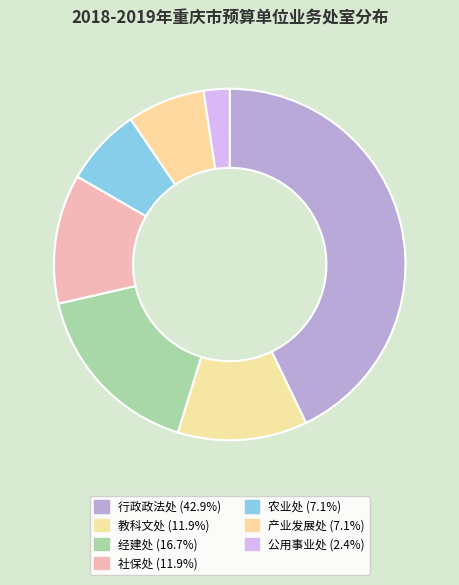

To the nearest percent, what is the average slice percentage?

14%